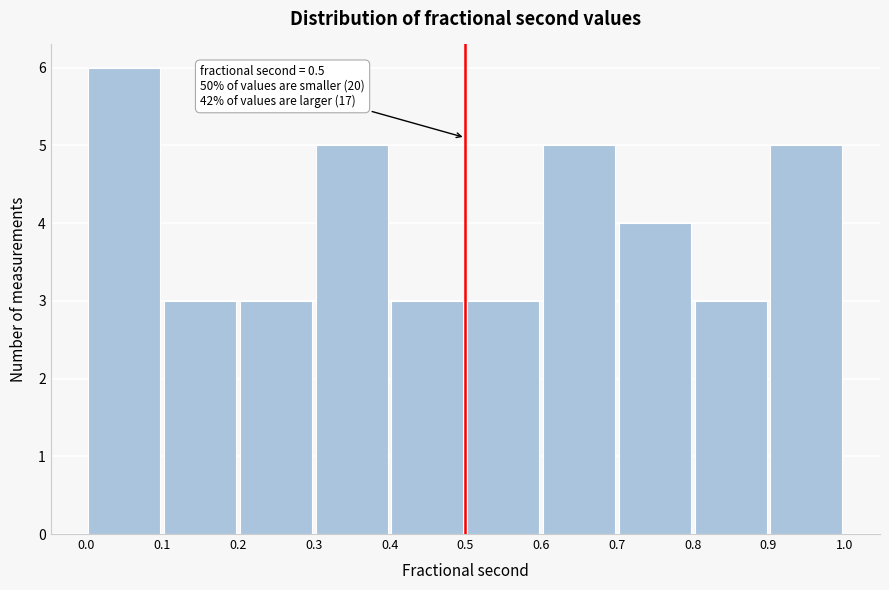

Over which range of the x-axis is the bar tallest?

0.0 to 0.1